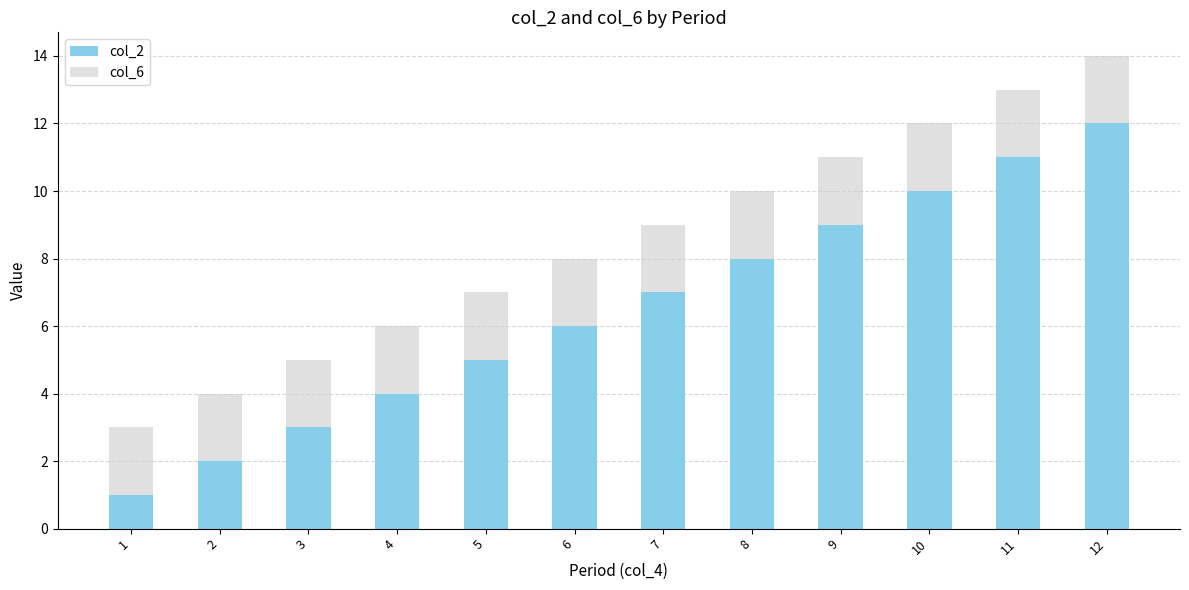

At which category is the sum across all series the highest?

12